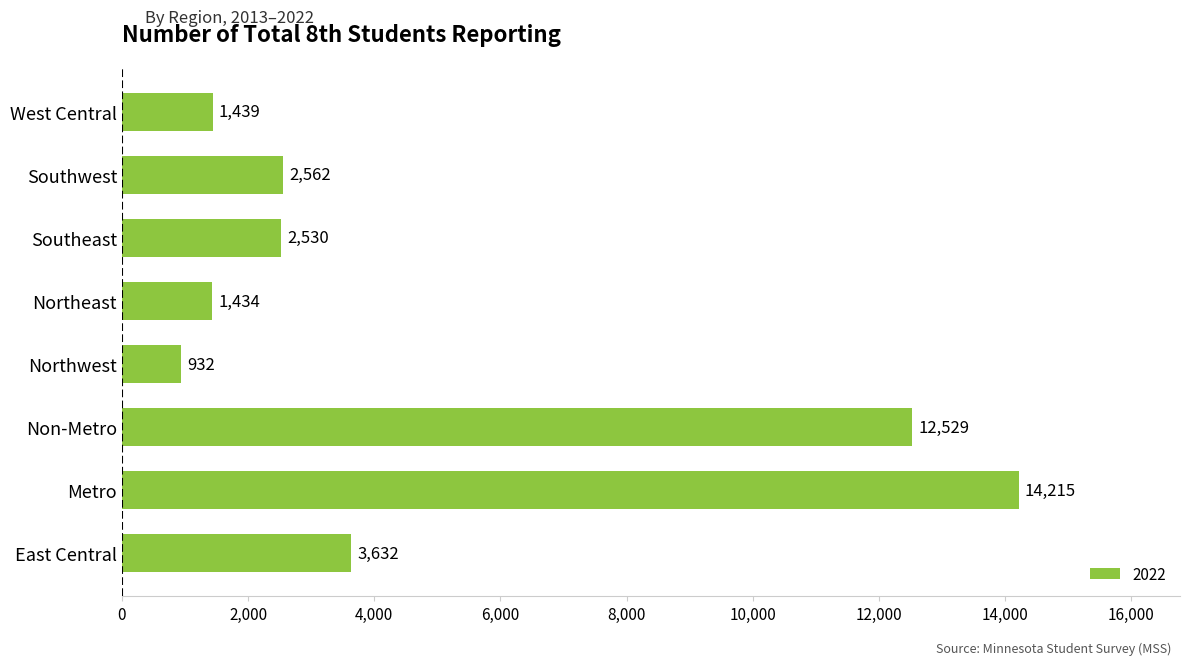

List the labels in order of value, smallest first.

Northwest, Northeast, West Central, Southeast, Southwest, East Central, Non-Metro, Metro